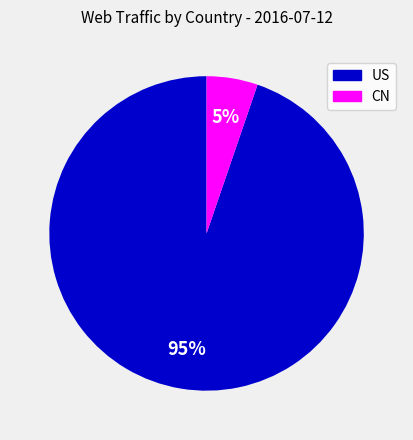

True or false: CN accounts for 5% of the total.

True